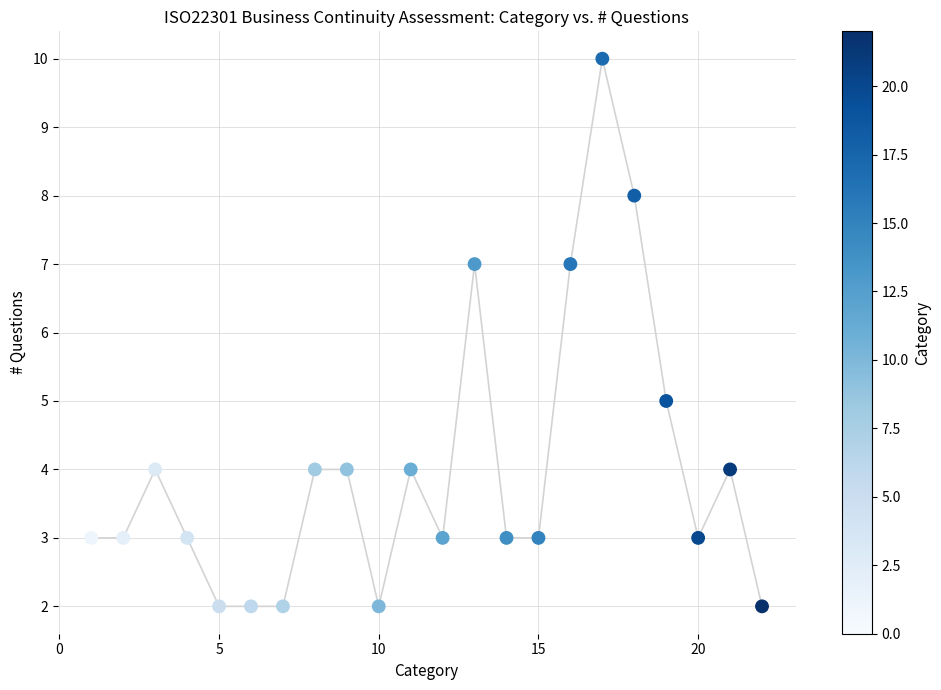

What is the range of X values (max minus min)?

21